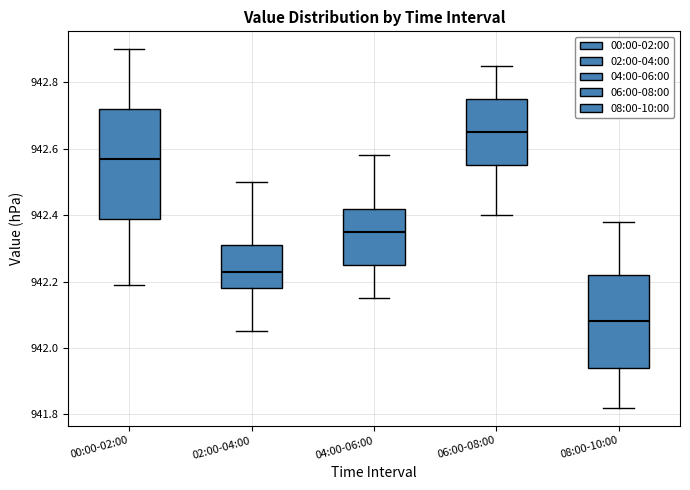

Where does the lower whisker of the box for 06:00-08:00 end on the y-axis? The values are not printed on the chart, so give them approximately, as read against the axis.

942.40